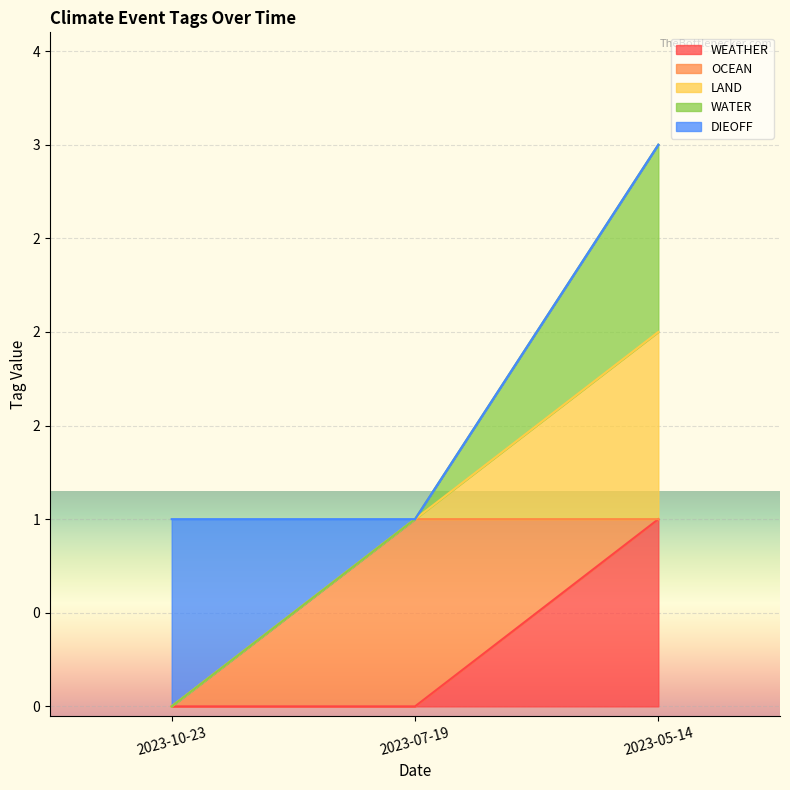

Which series has the largest range (max minus min)?

LAND